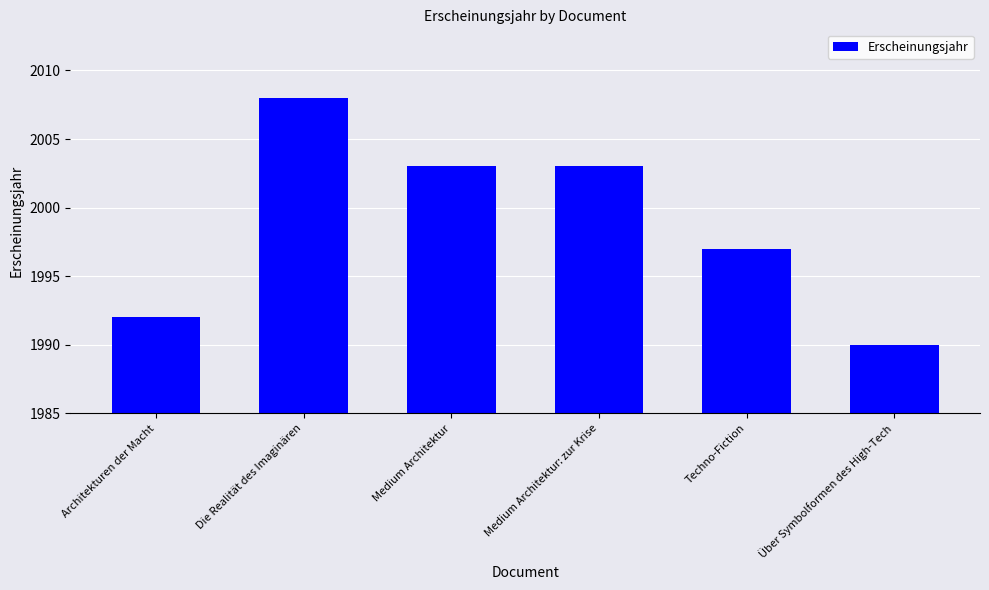

At which category does the chart reach its peak across all series?

Die Realität des Imaginären